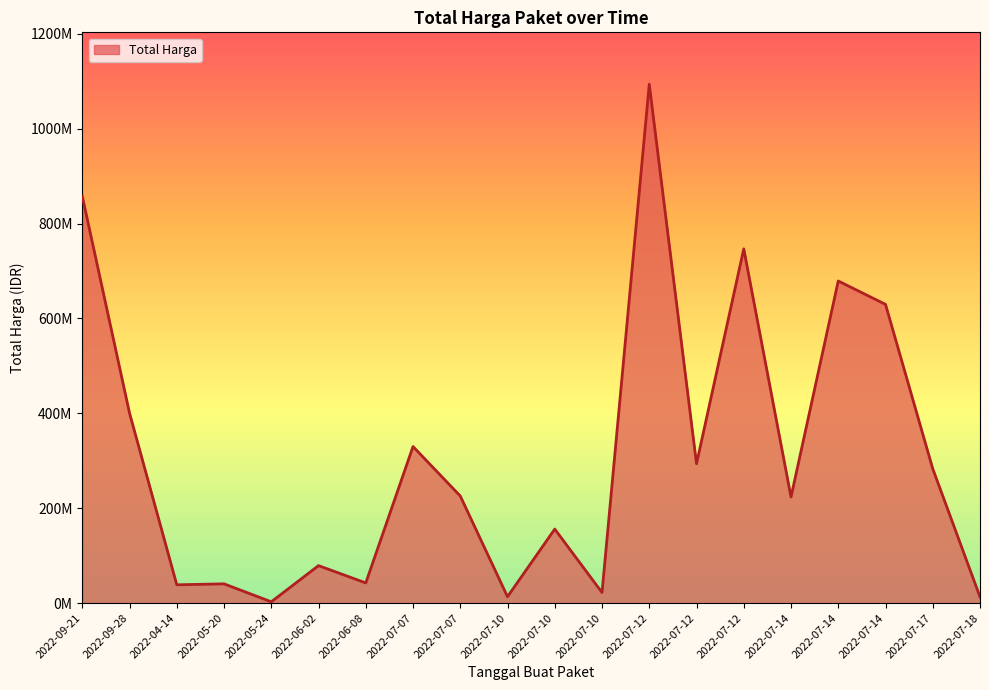

Approximately how many times larger is the value at 2022-04-14 compared to 2022-09-28?

0.1